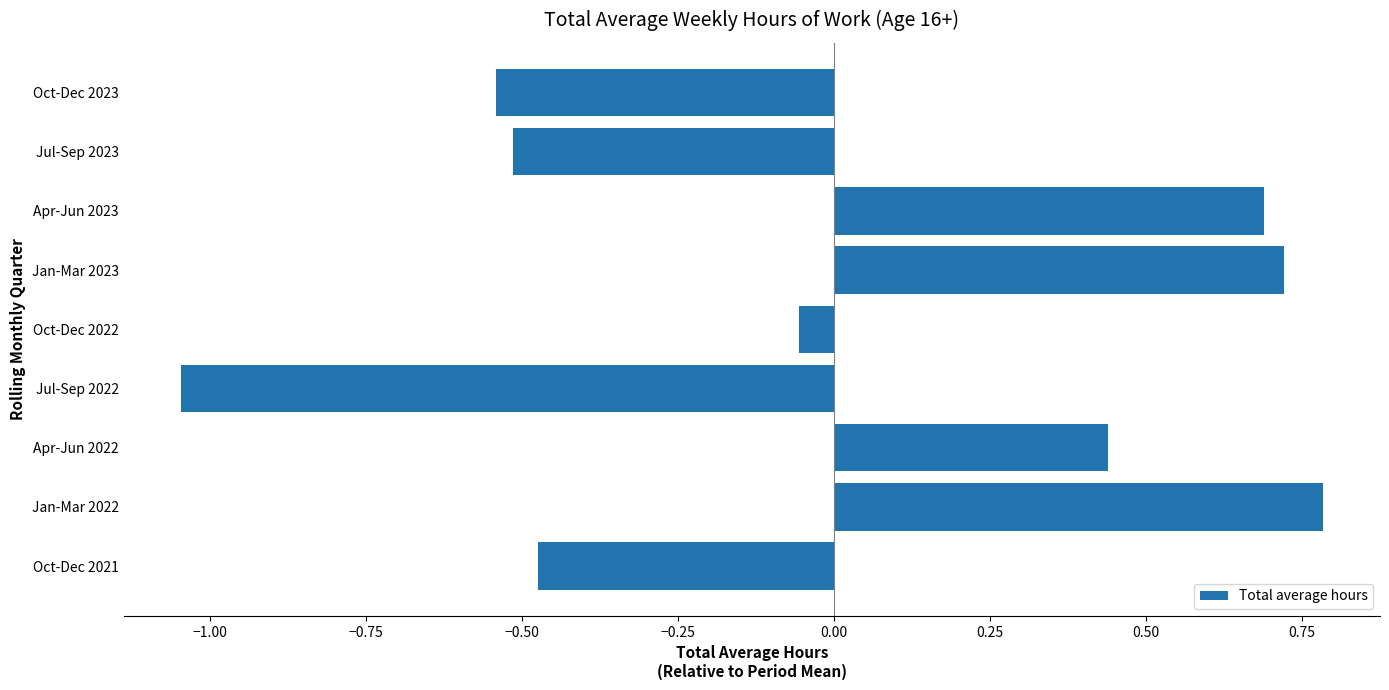

Rank the categories by value from highest to lowest.

Jan-Mar 2022, Jan-Mar 2023, Apr-Jun 2023, Apr-Jun 2022, Oct-Dec 2022, Oct-Dec 2021, Jul-Sep 2023, Oct-Dec 2023, Jul-Sep 2022